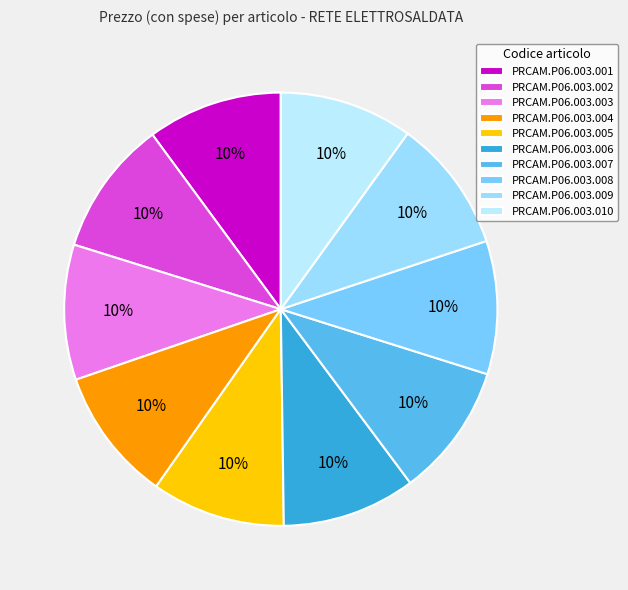

Does any single category account for the majority?

No